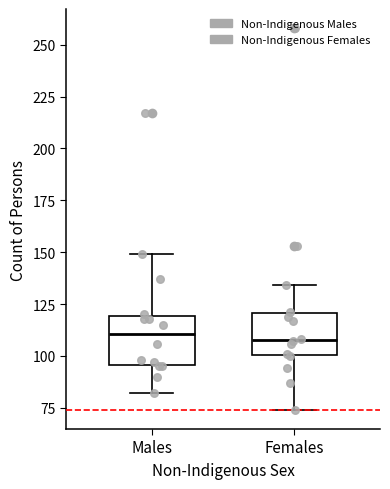

Reading left to right, read every box against the y-axis: the position of its median line, the range the box covers, and the ends of its whiskers. The values are not printed on the chart, so give them approximately, as read against the axis.

Males: median 110, box 95 to 120, whiskers 80 to 150
Females: median 110, box 100 to 120, whiskers 75 to 135